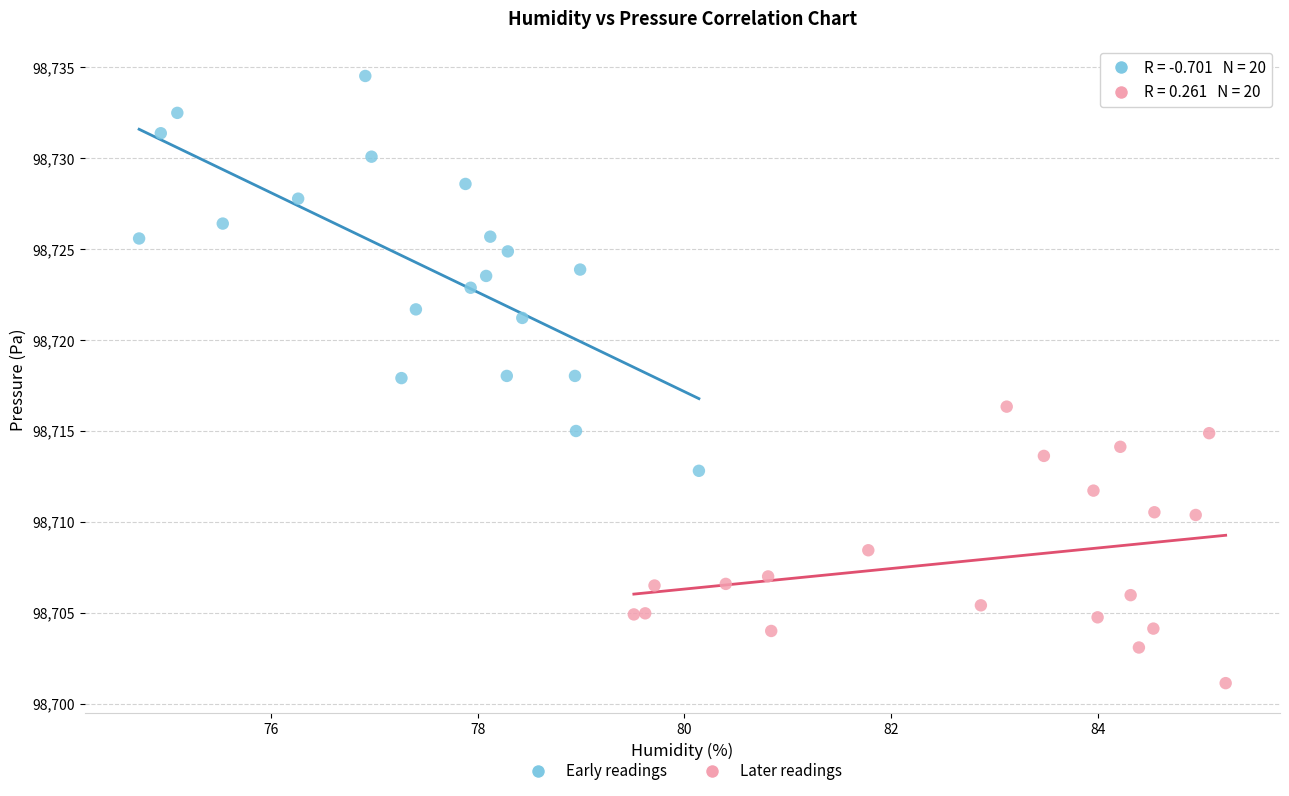

Which series reaches the maximum Y coordinate?

Early readings